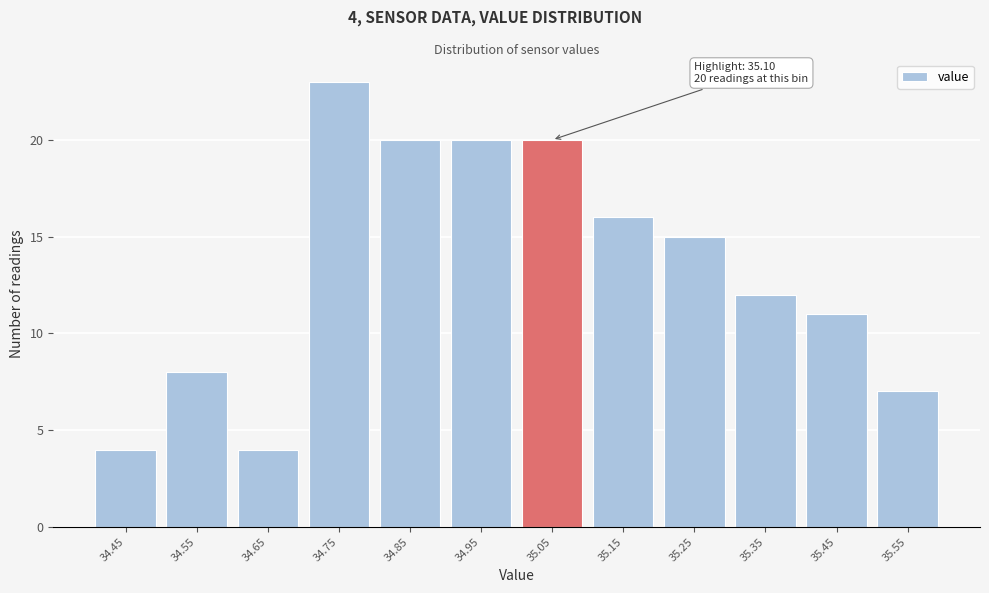

Reading right to left, list all the values displayed in this chart.

7	11	12	15	16	20	20	20	23	4	8	4